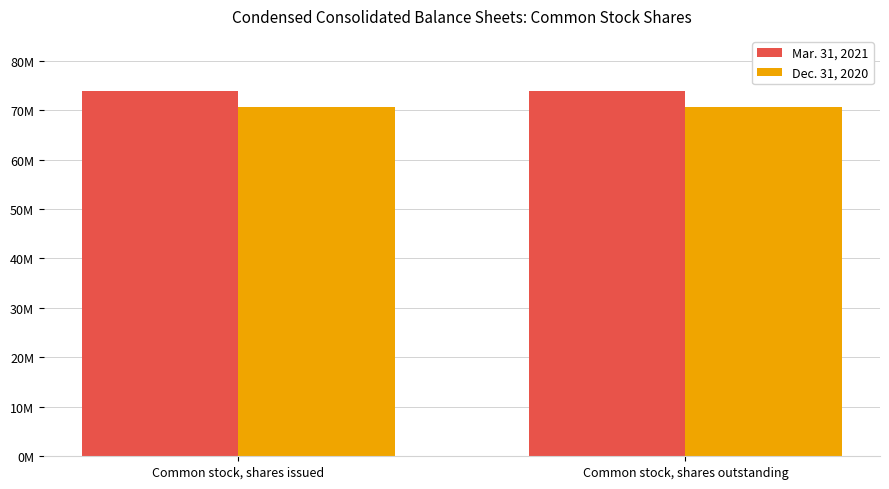

Which category has the highest value across all series?

Common stock, shares issued